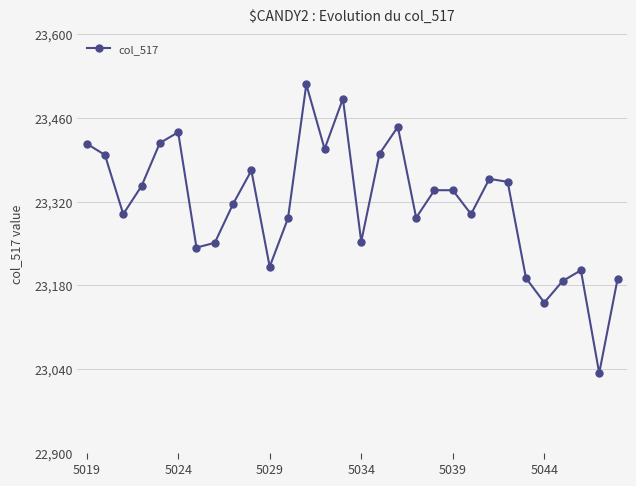

How many interior local valleys (lower than both neighbors) does the data have?

9